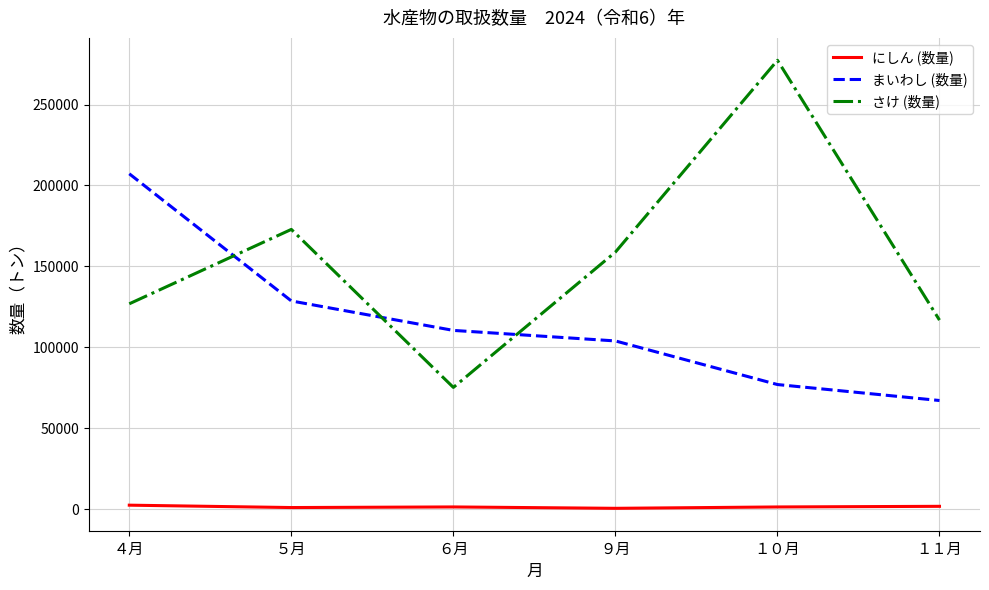

Is it true that まいわし (数量) equals 186980 at ６月?

False